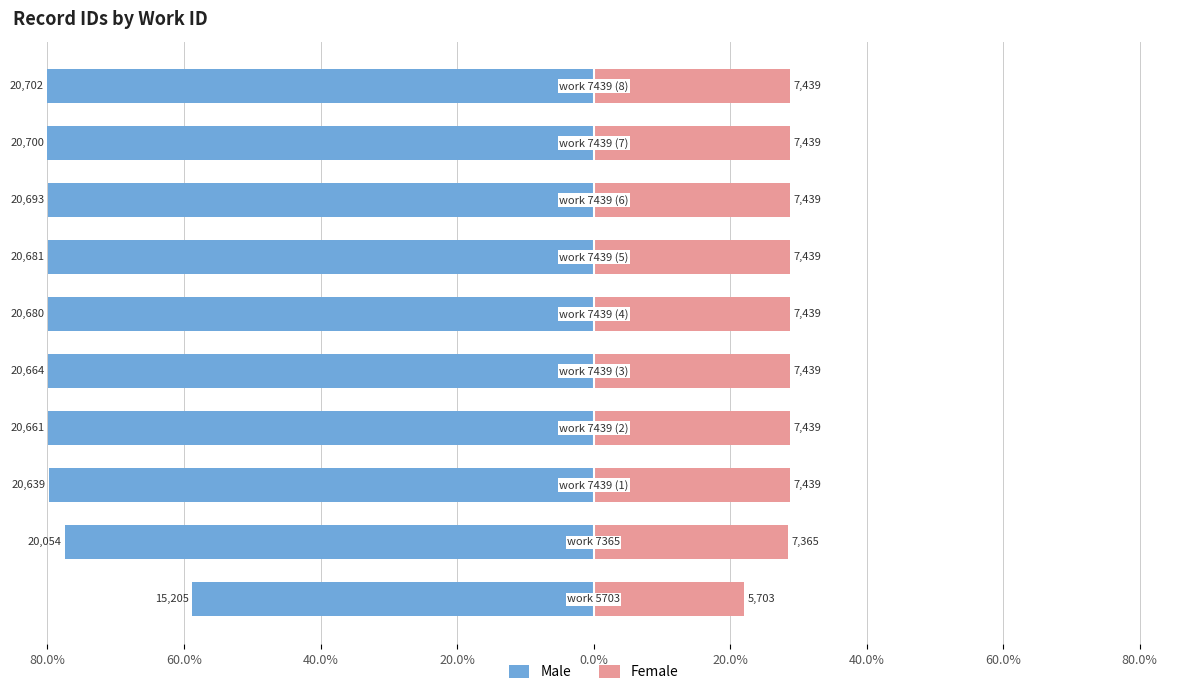

Is the value of Male at 80.0% greater than the value of Female at 20.0%?

No